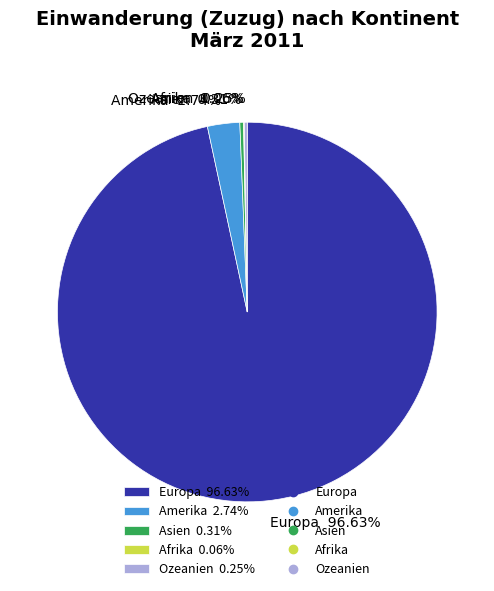

Is there a majority slice in this chart?

Yes